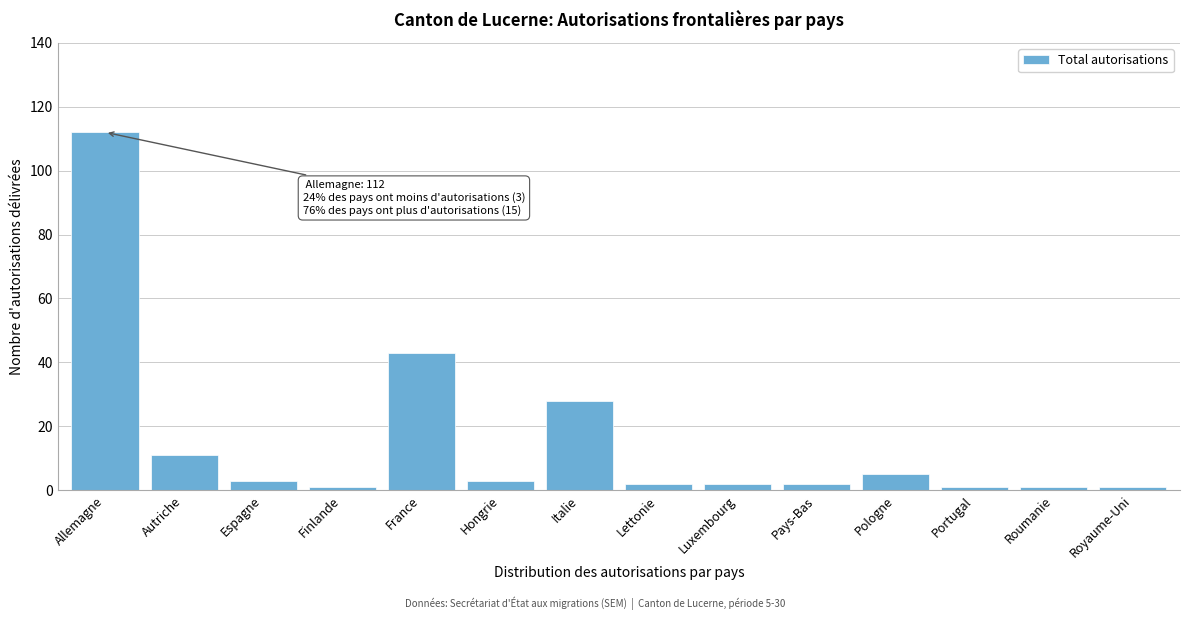

Reading left to right, list all the values displayed in this chart.

Allemagne=112	Autriche=11	Espagne=3	Finlande=1	France=43	Hongrie=3	Italie=28	Lettonie=2	Luxembourg=2	Pays-Bas=2	Pologne=5	Portugal=1	Roumanie=1	Royaume-Uni=1